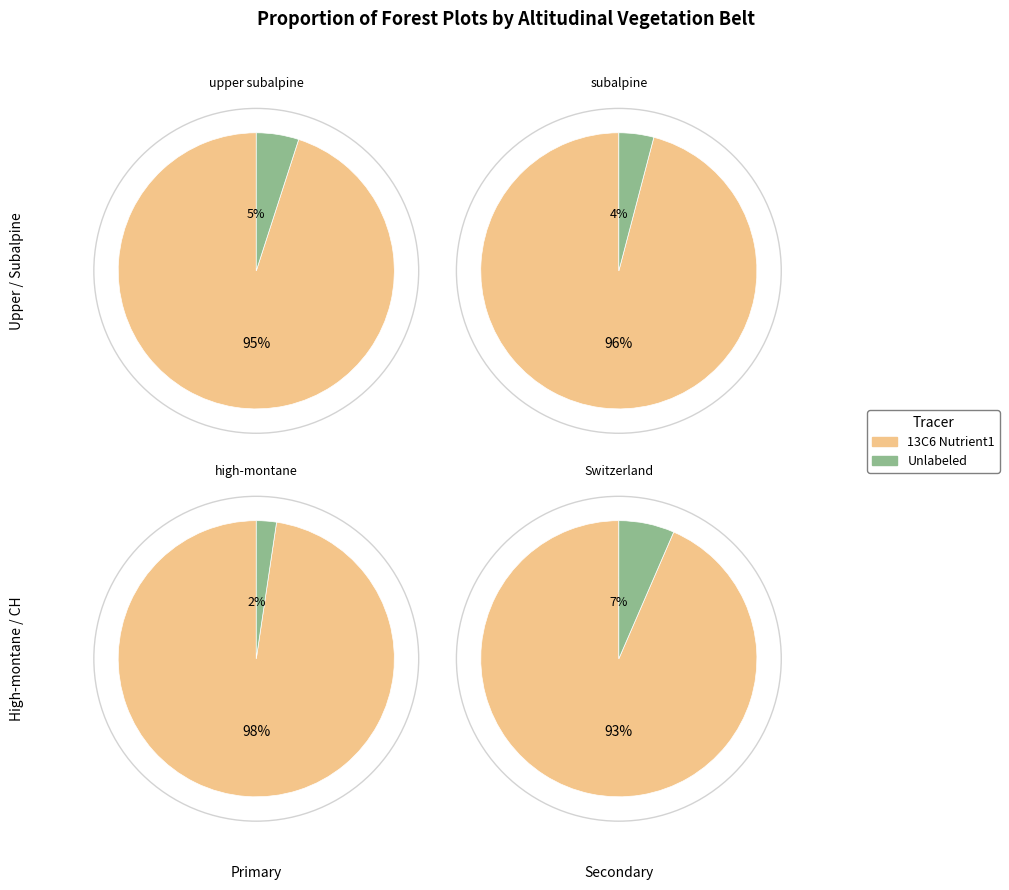

Is upper subalpine the majority of the pie?

No